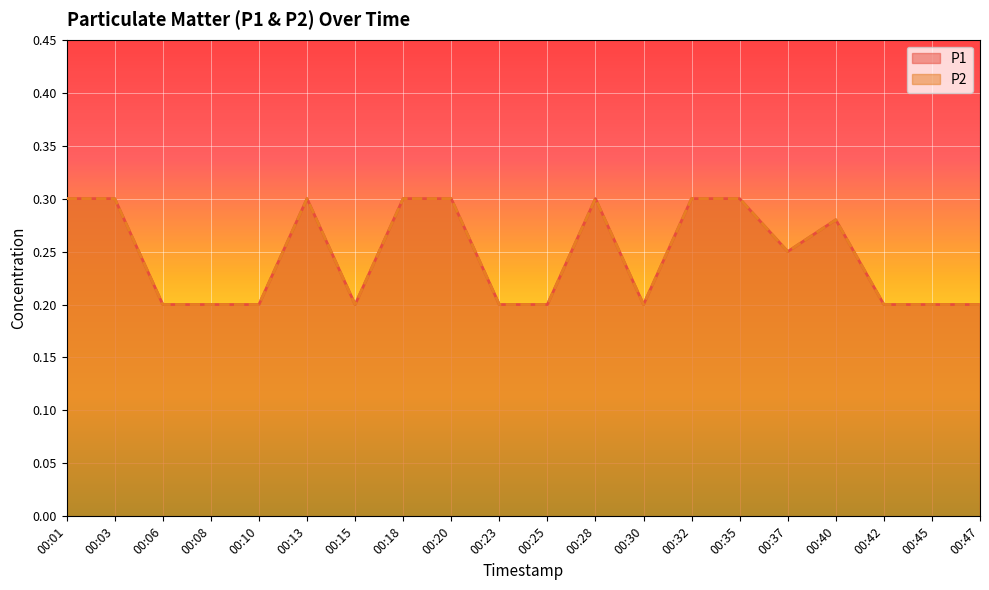

What is the total value across all series at 00:18?

0.6